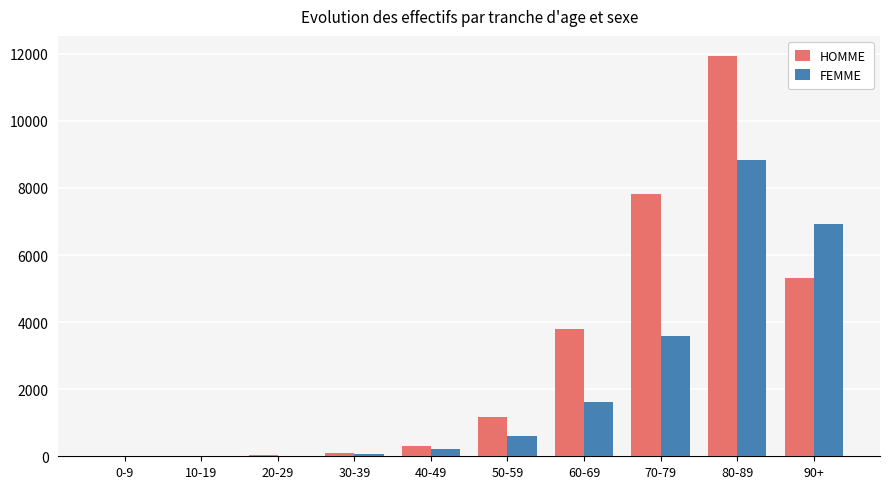

Is it true that HOMME equals 3 at 10-19?

True